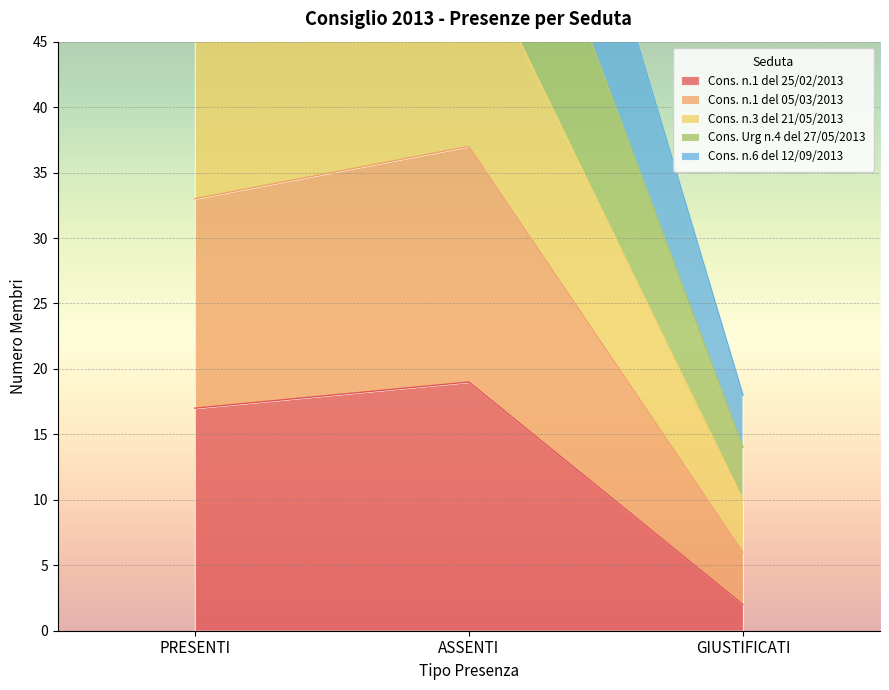

Is it true that Cons. n.1 del 25/02/2013 equals 2 at GIUSTIFICATI?

True